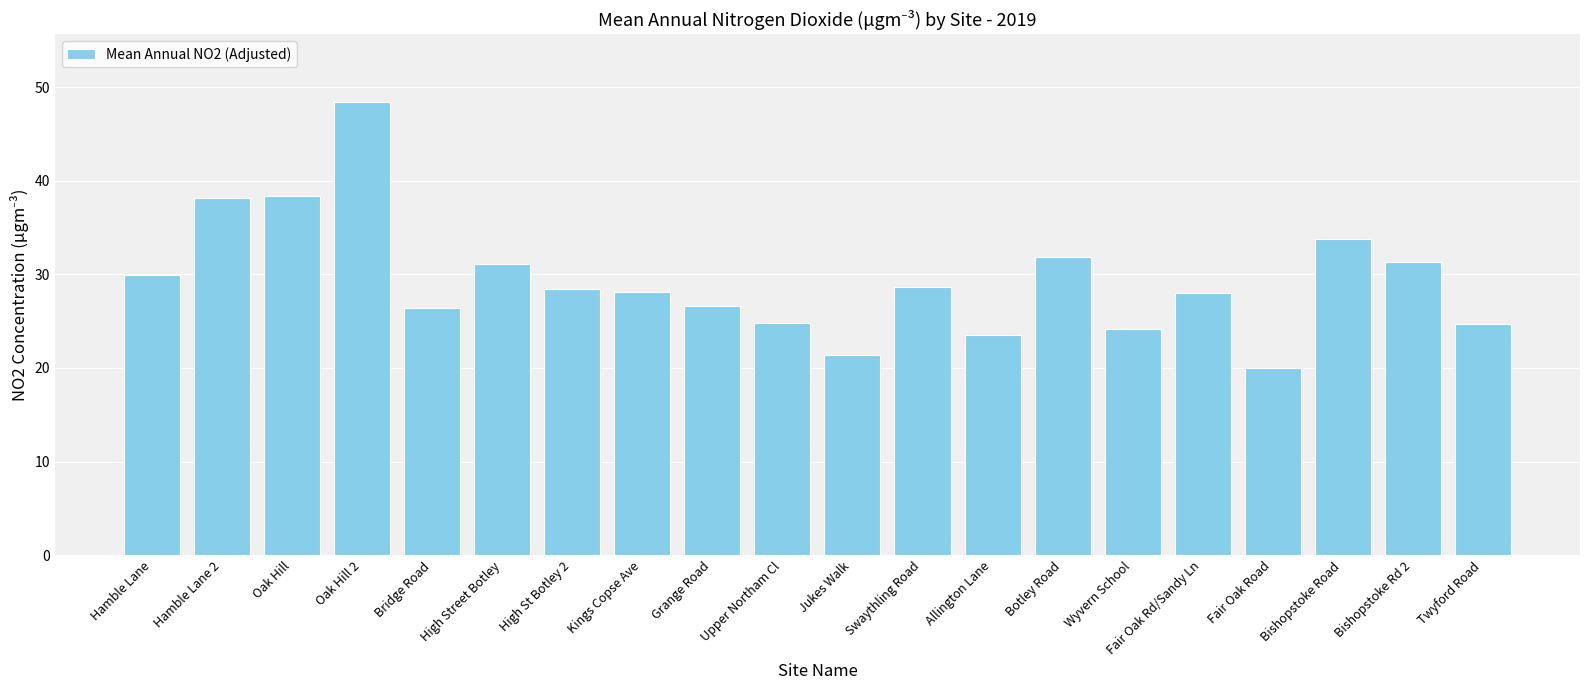

Is it true that the value at Jukes Walk is 21.3?

True